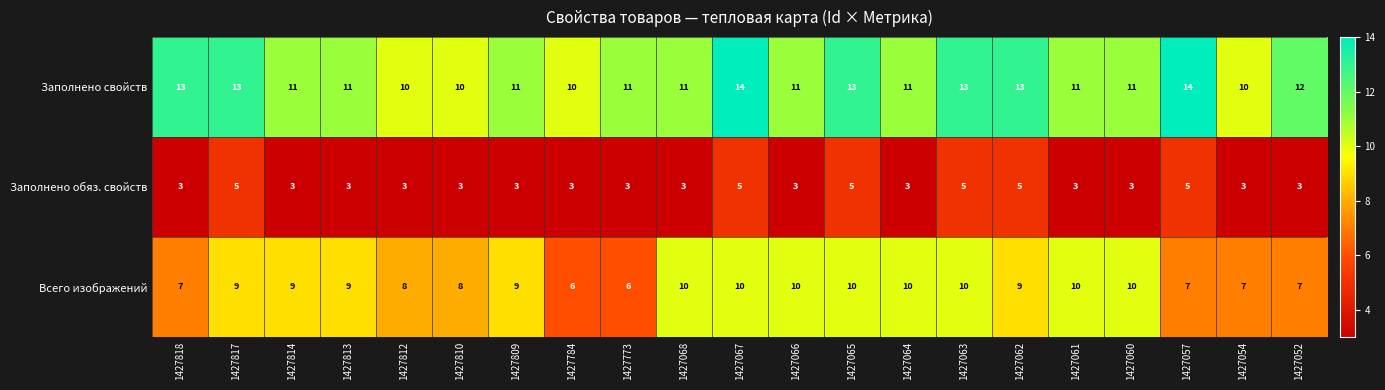

At which category is the sum across all series the highest?

1427067